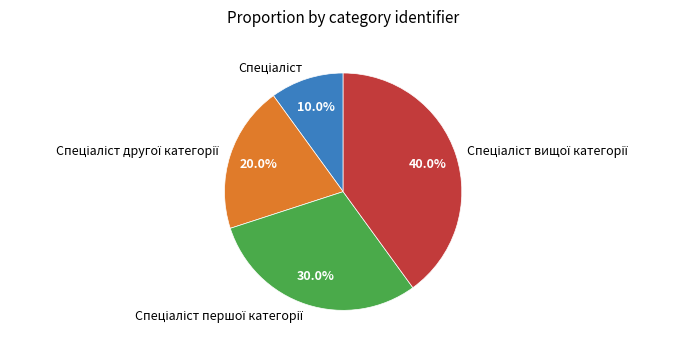

How many segments does this pie chart have?

4